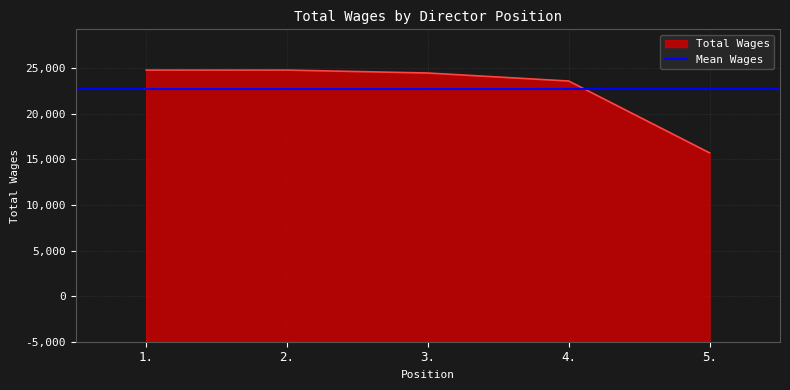

What is the label of the 1st point from the right?

5.